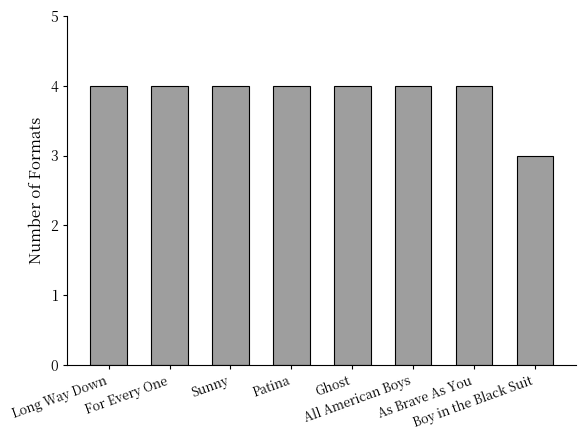

How many distinct data groups are displayed?

1